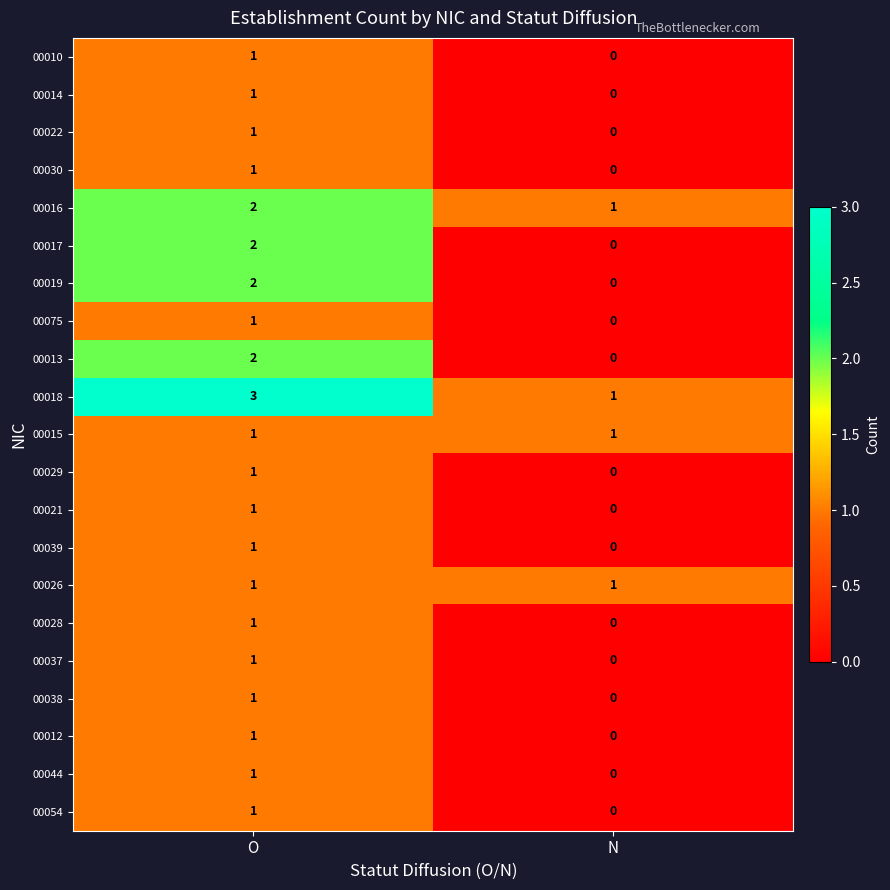

At how many categories does at least one series exceed 2?

1